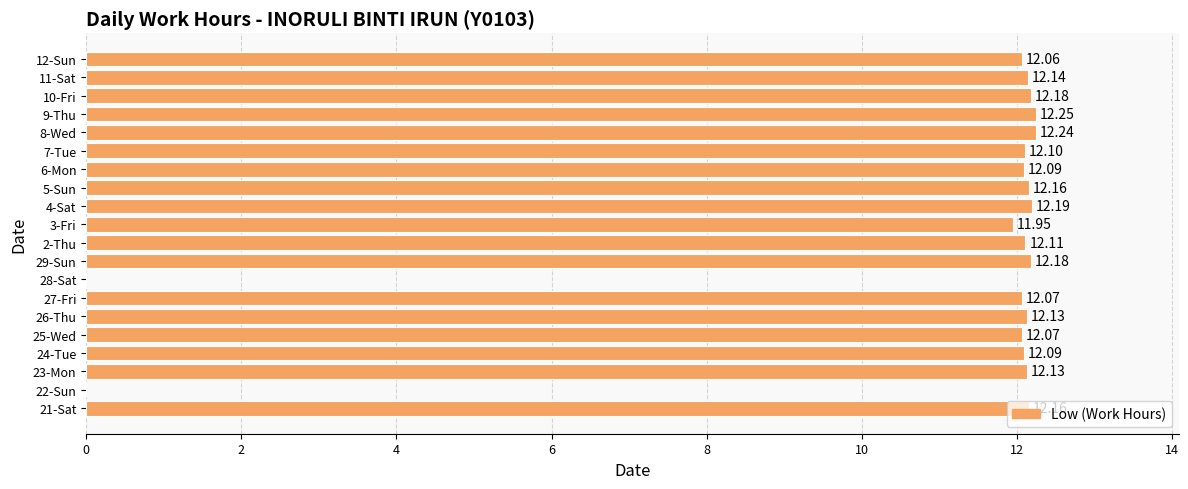

Which has a higher value, 12-Sun or 7-Tue?

7-Tue